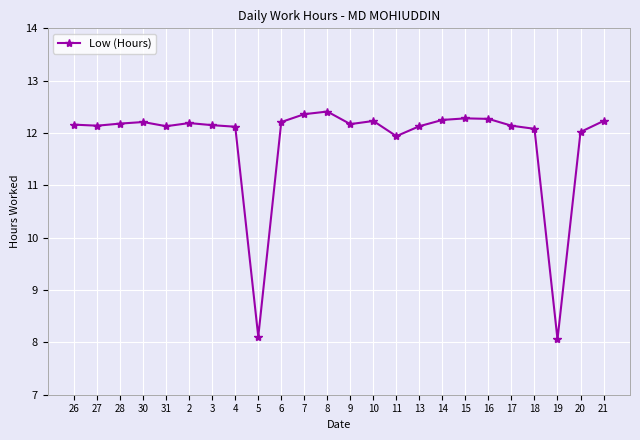

What is the change in value from 14 to 20?

-0.2